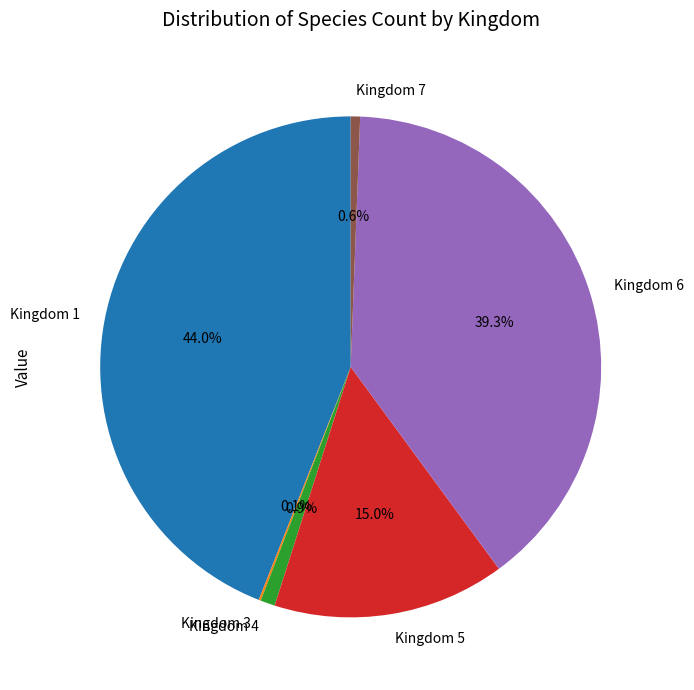

What is the largest slice in the pie chart?

Kingdom 1